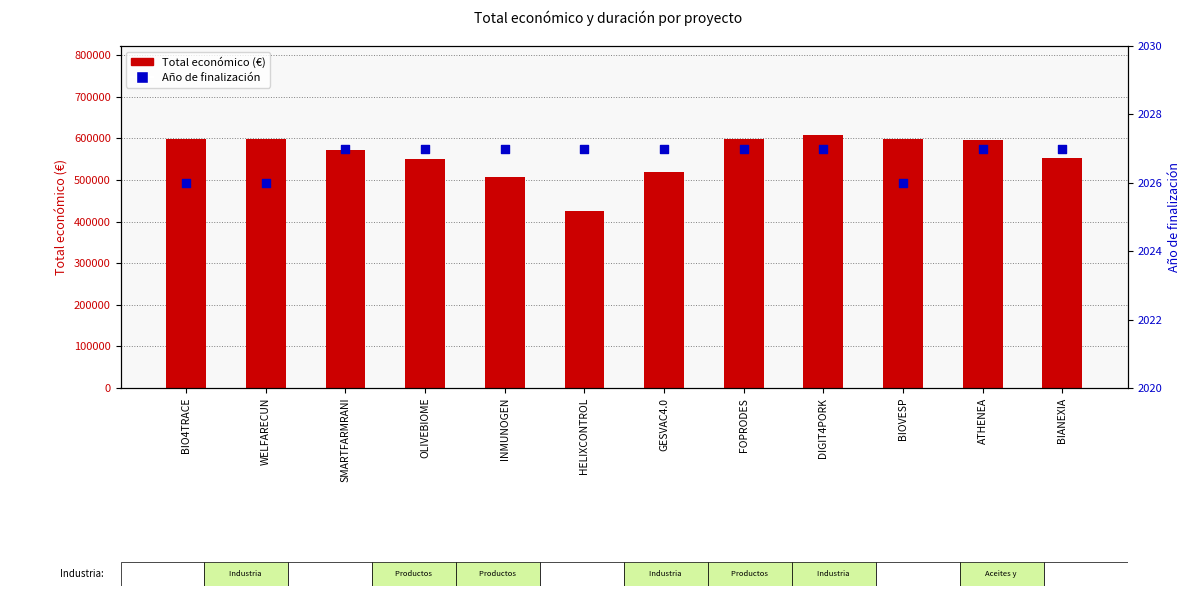

Which series reaches the maximum Y coordinate?

Total económico (€)